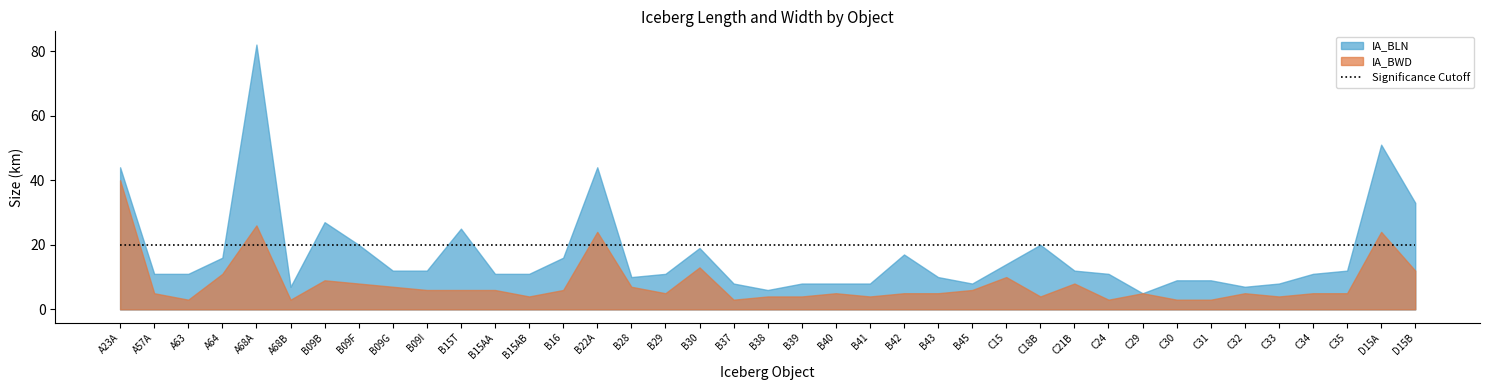

What is the difference between the IA_BLN values at B09F and C34?

9